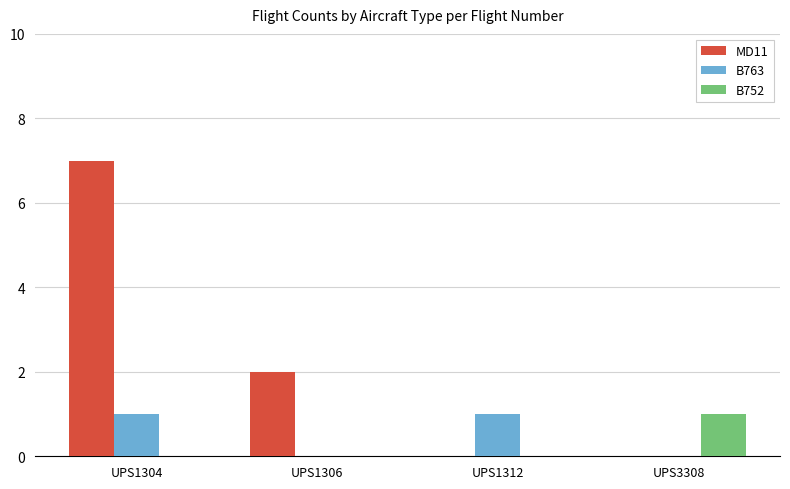

At which category is the sum across all series the highest?

UPS1304